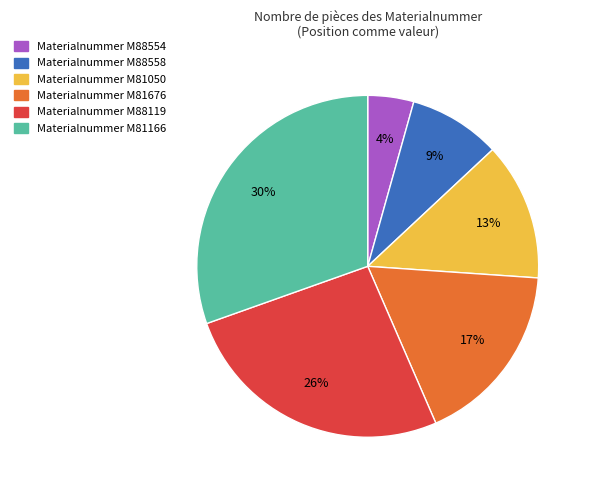

Count the number of slices in the pie.

6